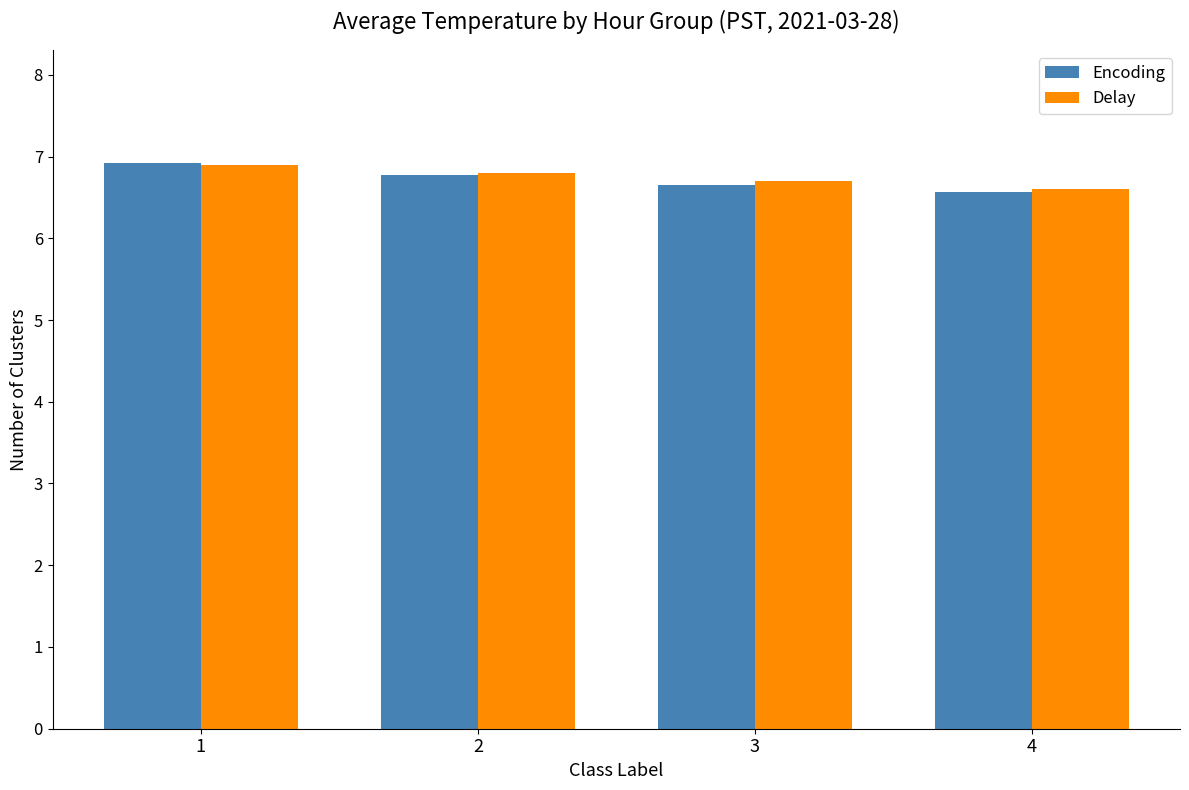

Between 2 and 3, which series saw the biggest shift?

Encoding